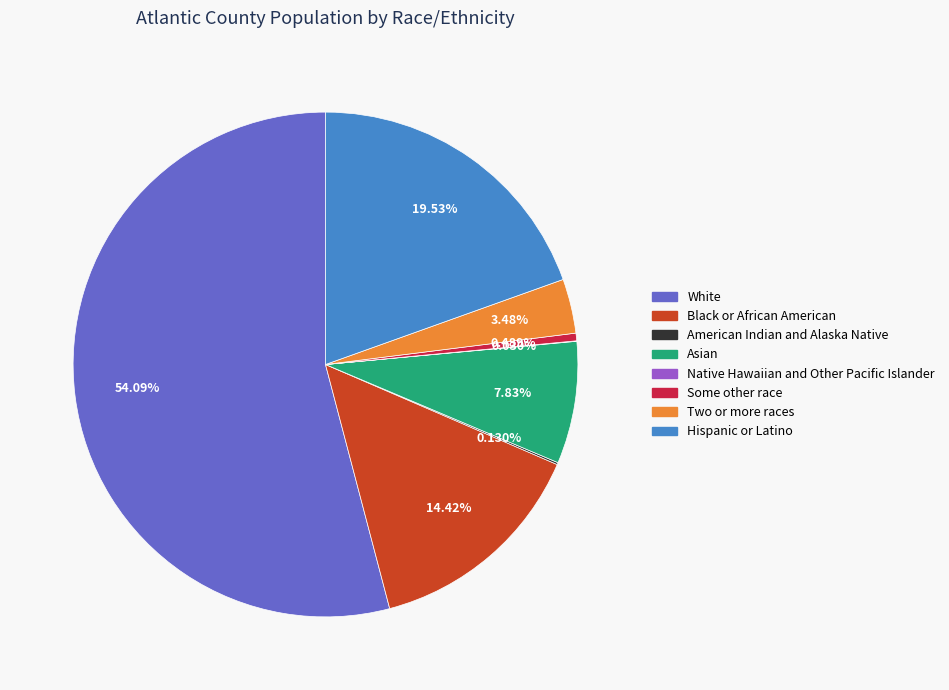

Is there a majority slice in this chart?

Yes